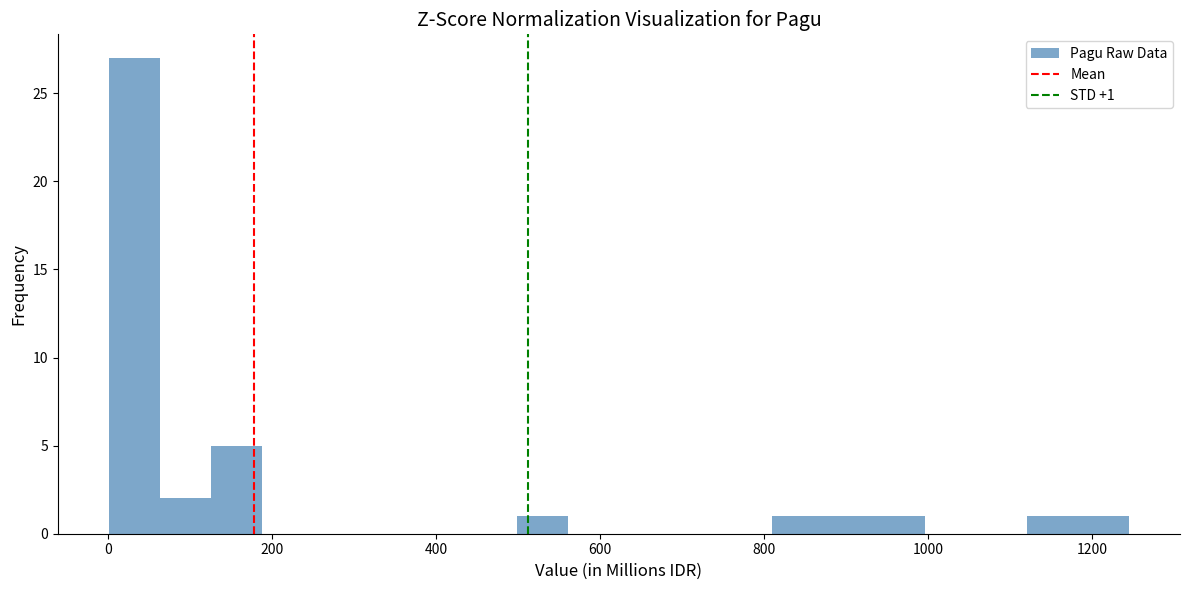

Around what value on the x-axis is the tallest bar? Give the approximate position of its centre, as read against the axis.

40